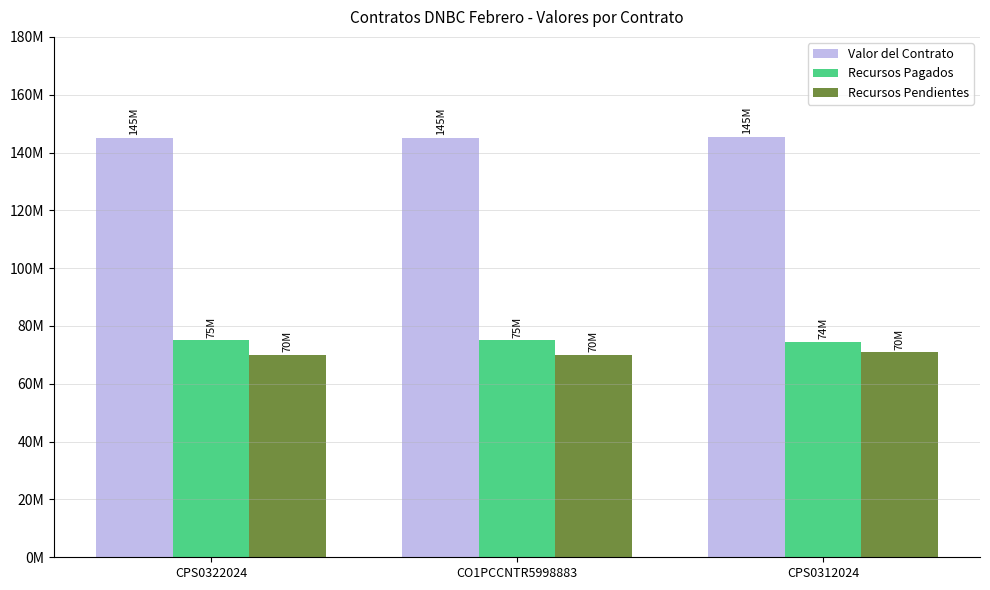

What are all the series names shown in the legend?

Valor del Contrato, Recursos Pagados, Recursos Pendientes